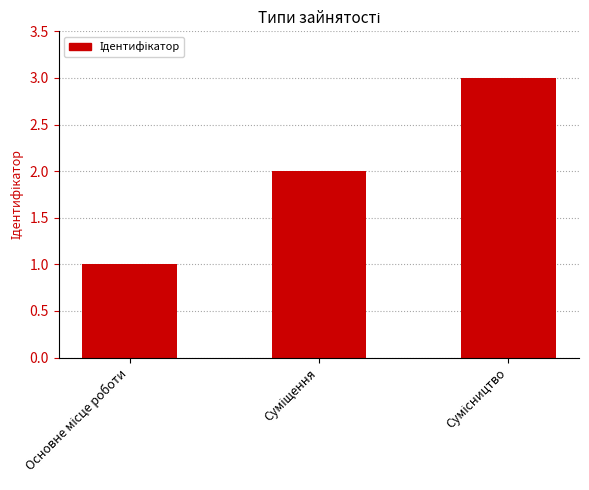

Reading right to left, transcribe all the data shown in this chart.

3	2	1